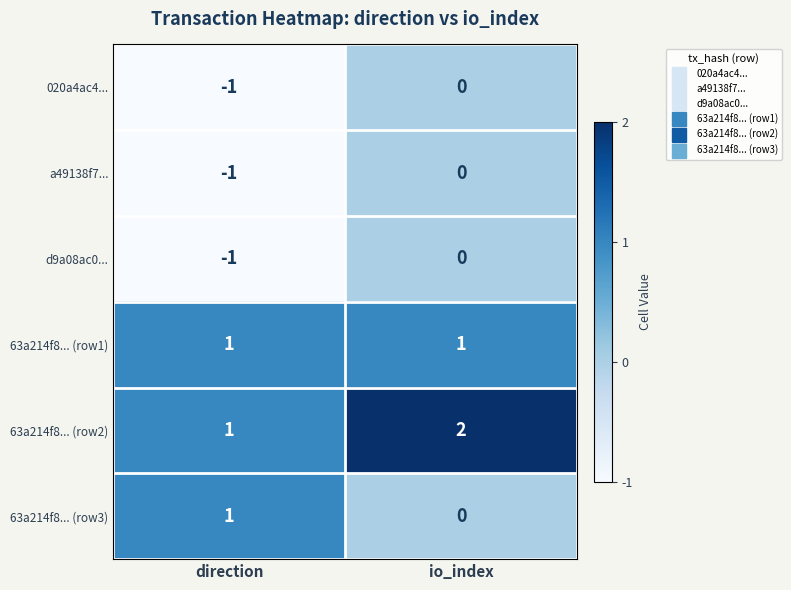

Reading right to left, extract all data points from this chart.

020a4ac4...: 0	-1
a49138f7...: 0	-1
d9a08ac0...: 0	-1
63a214f8... (row1): 1	1
63a214f8... (row2): 2	1
63a214f8... (row3): 0	1